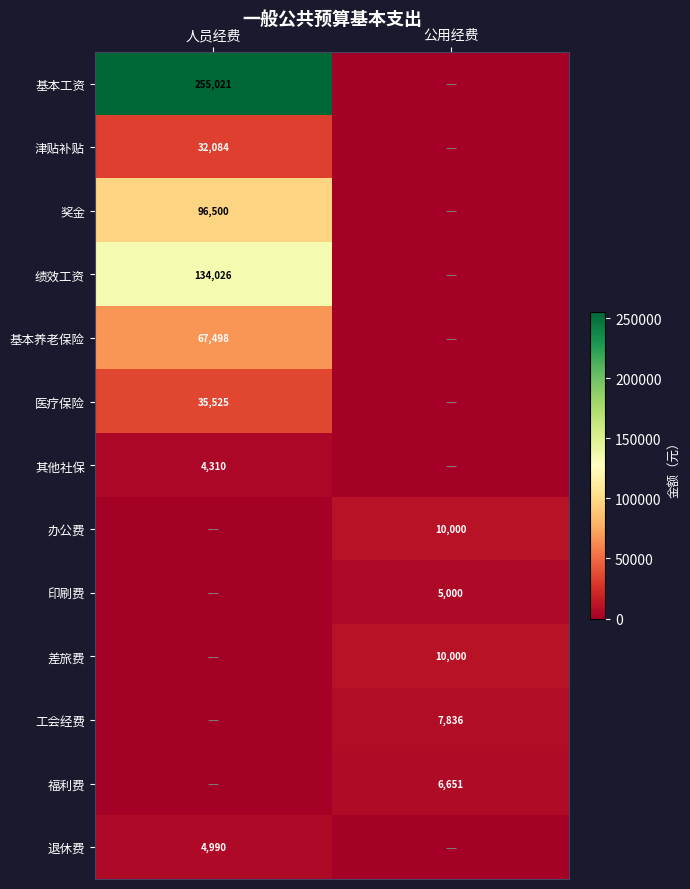

True or false: 退休费 has a value of 4990 at 人员经费.

True